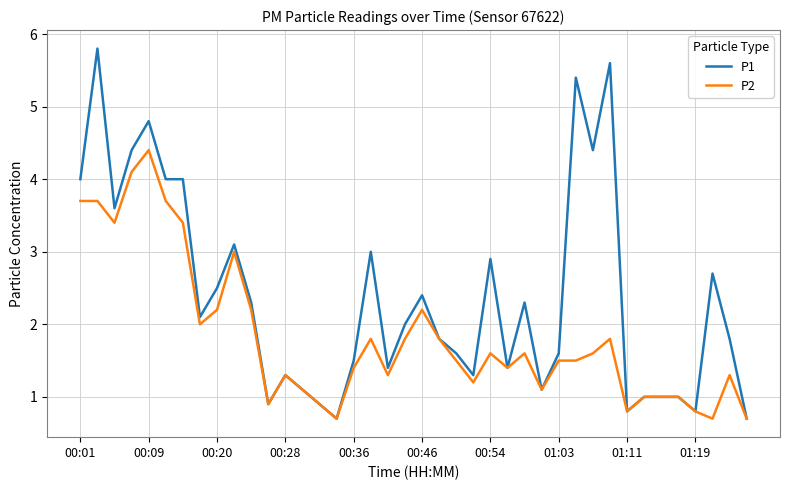

Which series has the largest total across all categories?

P1